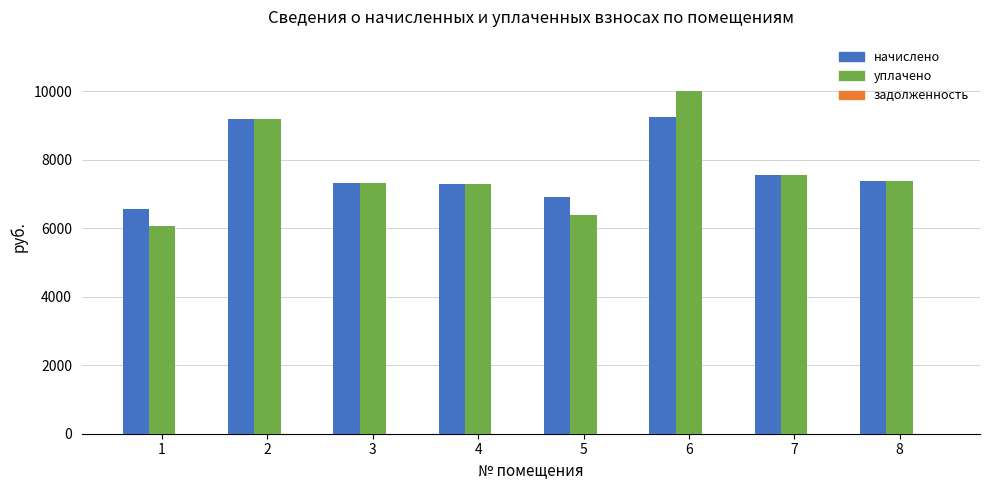

What is the difference between the maximum and minimum values in the начислено series?

2666.2